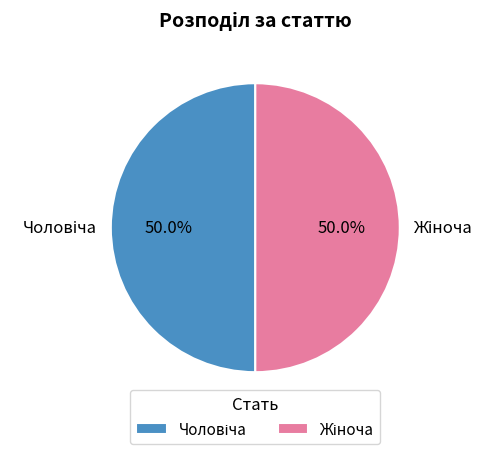

Count the number of slices in the pie.

2